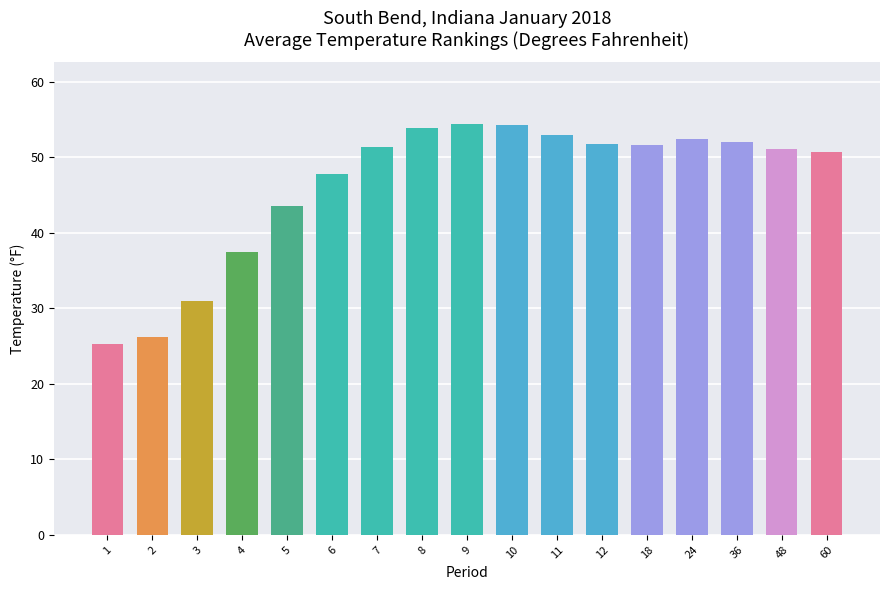

At which label does the data first exceed 51?

7